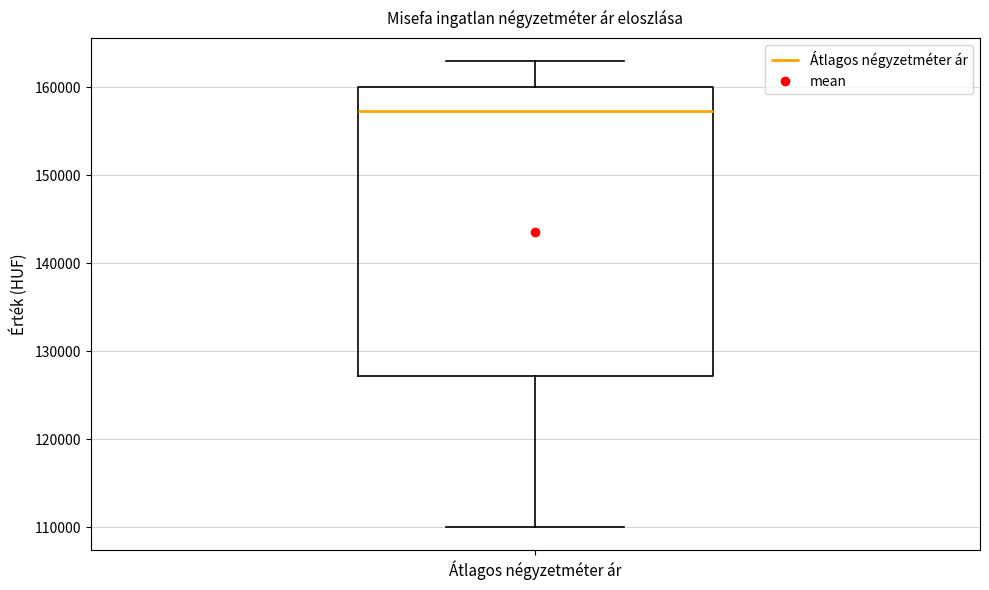

Where does the upper whisker of the box for Átlagos négyzetméter ár end on the y-axis? The values are not printed on the chart, so give them approximately, as read against the axis.

163000